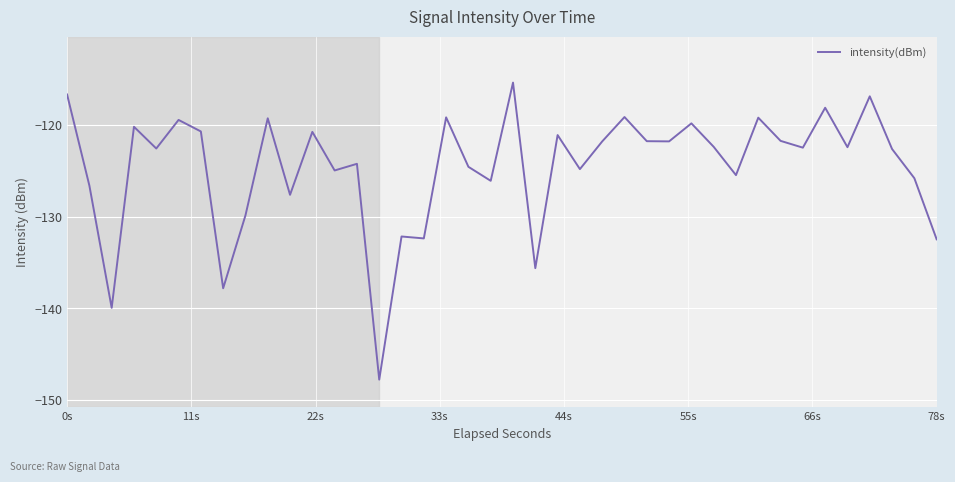

What is the maximum value shown in the chart?

-115.4